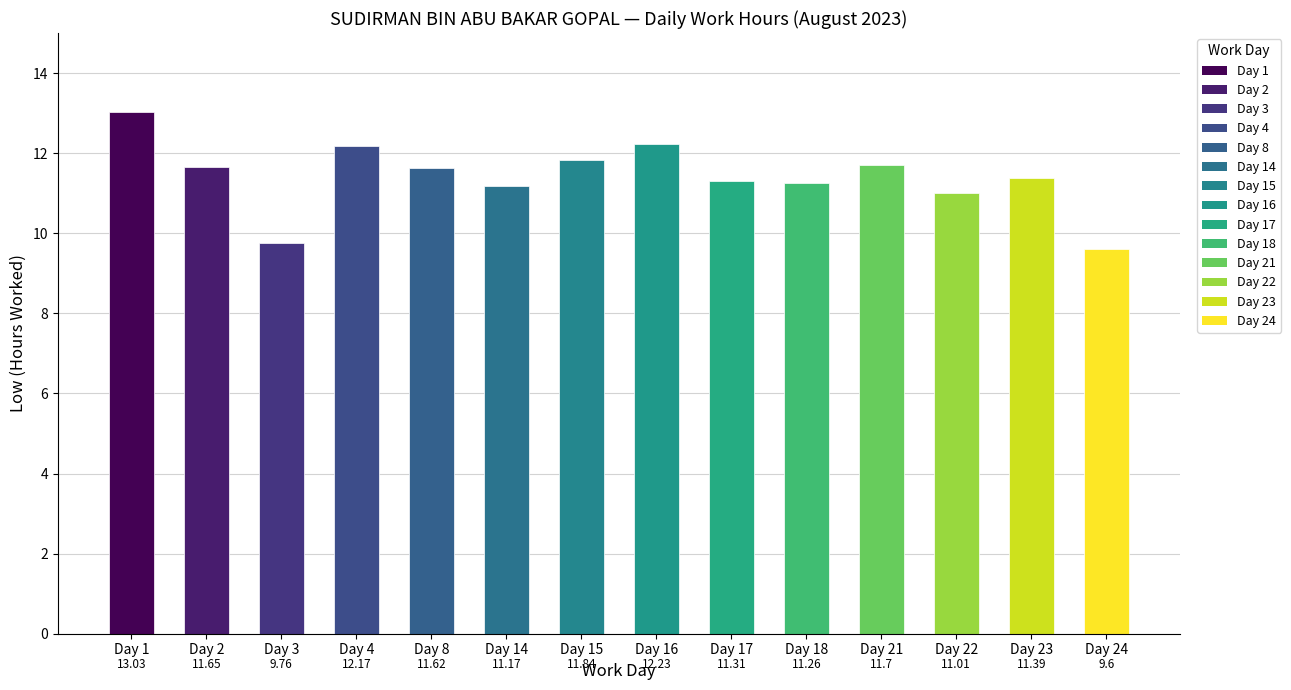

Which category has the highest value across all series?

Day 1